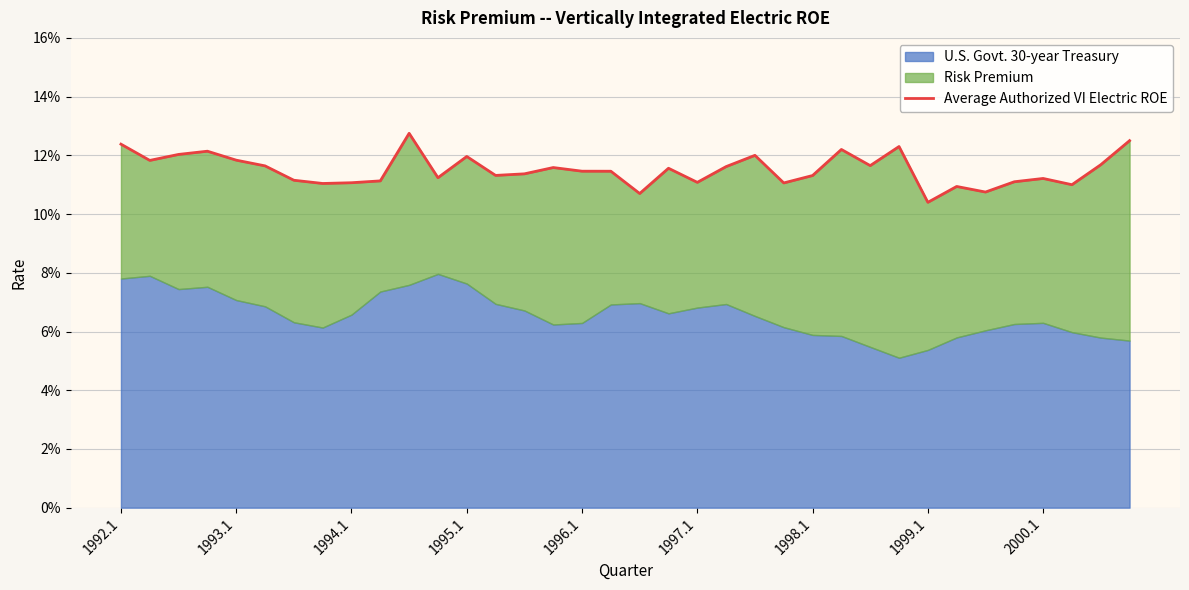

True or false: the data shows 0.1 at 2000.1.

False